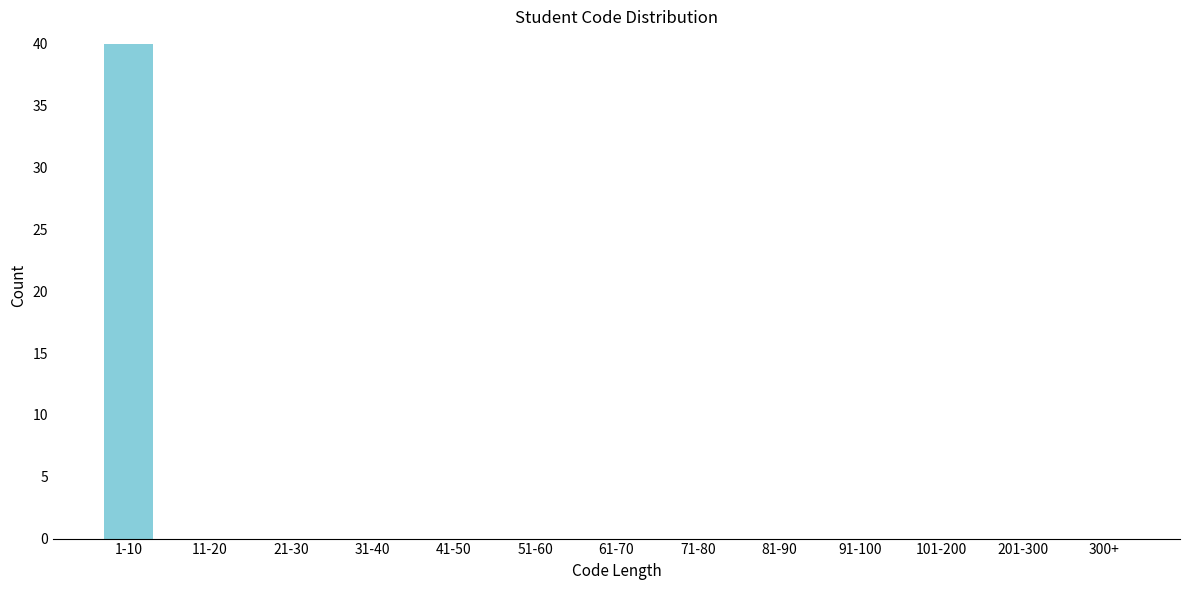

Reading left to right, list all the values displayed in this chart.

1-10=40	11-20=0	21-30=0	31-40=0	41-50=0	51-60=0	61-70=0	71-80=0	81-90=0	91-100=0	101-200=0	201-300=0	300+=0